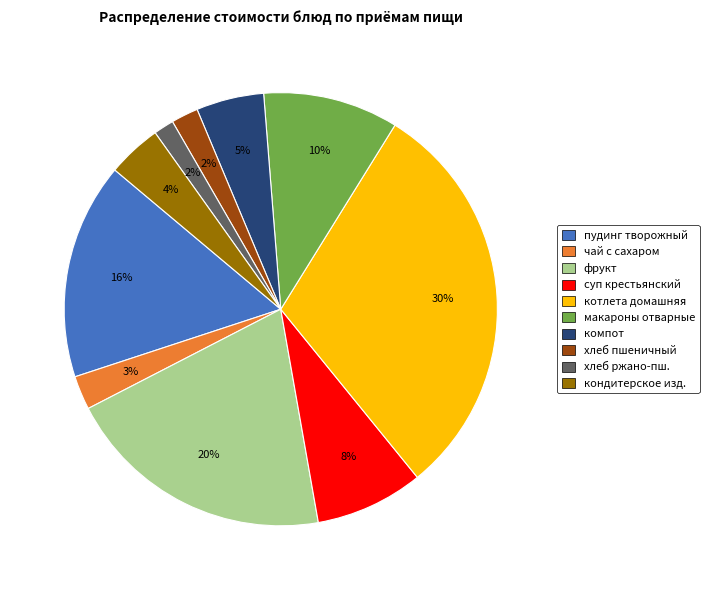

Does any single category account for the majority?

No